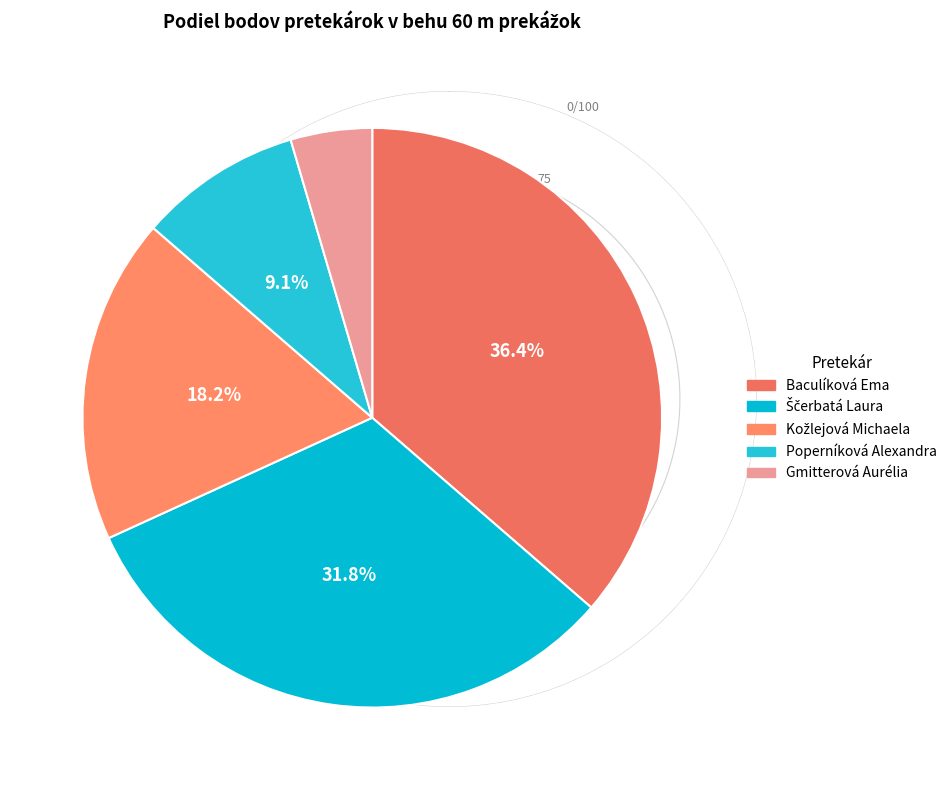

Count the number of slices in the pie.

5